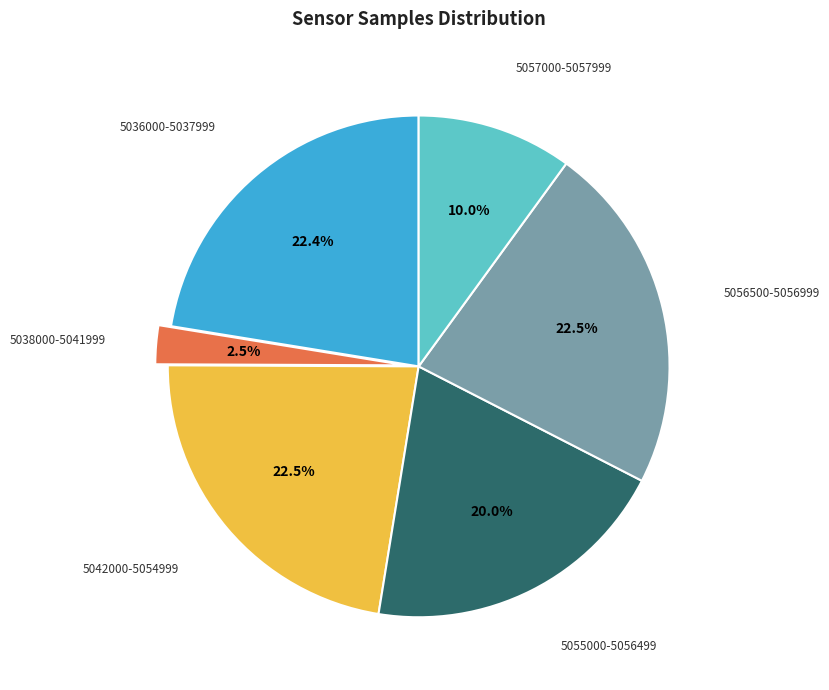

Does any single category account for the majority?

No